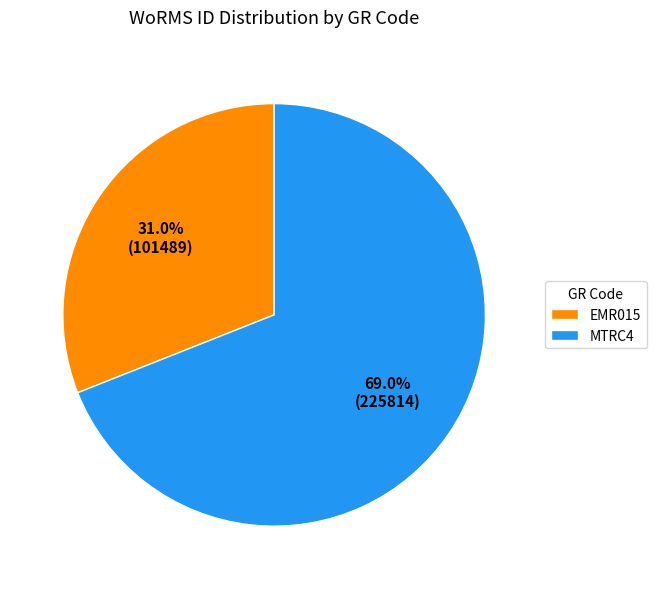

How many slices are in this pie chart?

2